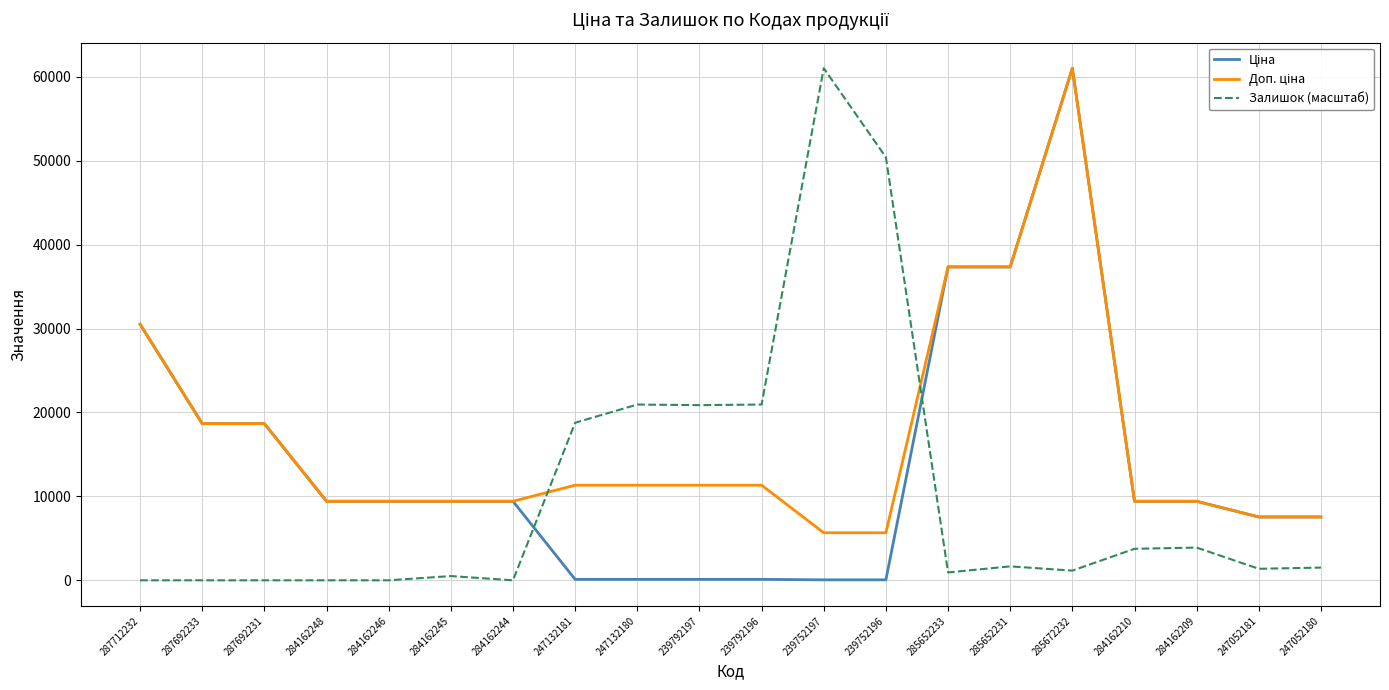

What position from the right is 239752197?

9